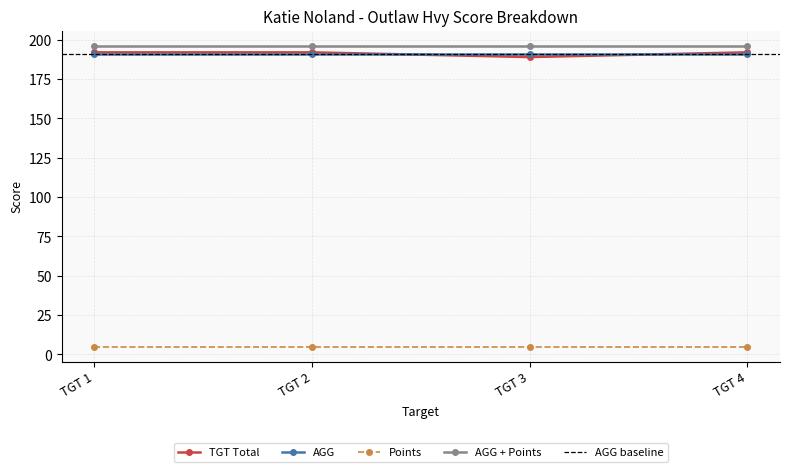

What is the average value of the TGT Total series?

191.2